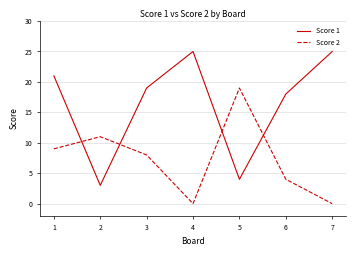

The Score 2 series shows 0 at 4. True or false?

True